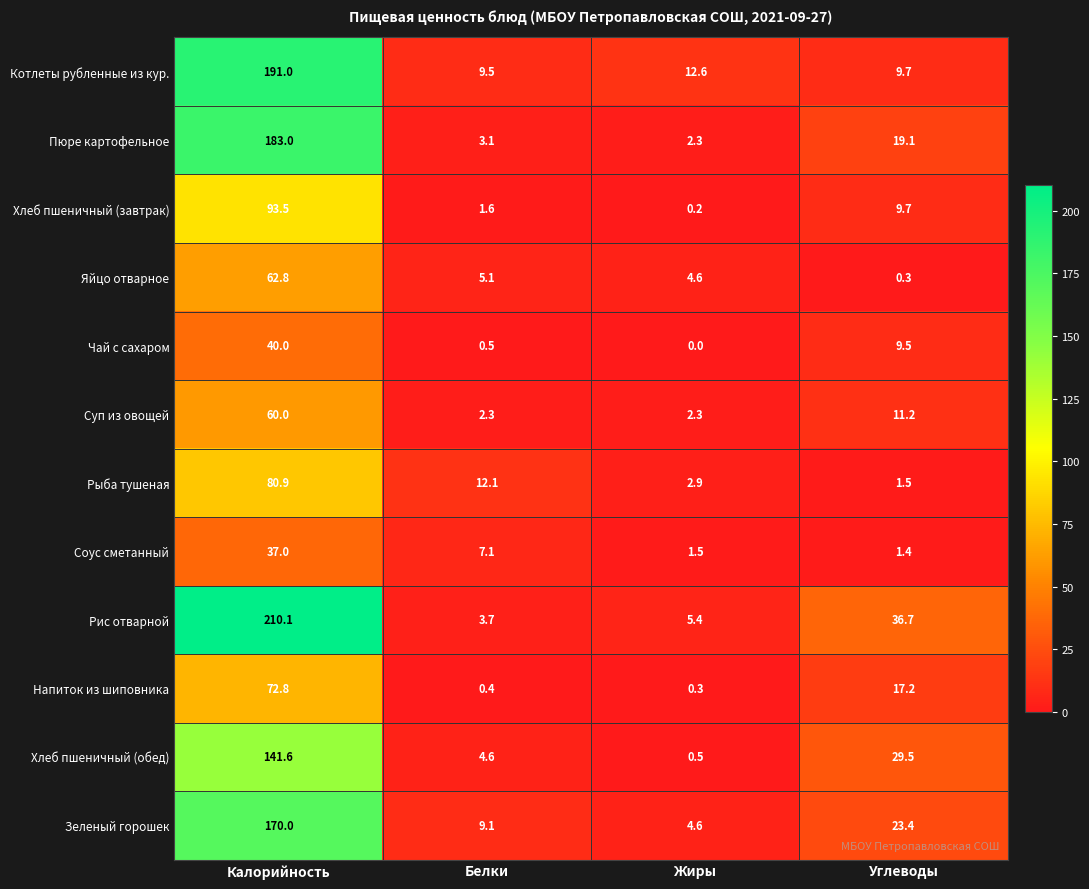

What is the difference between the second highest and second lowest values in the Хлеб пшеничный (обед) series?

24.9